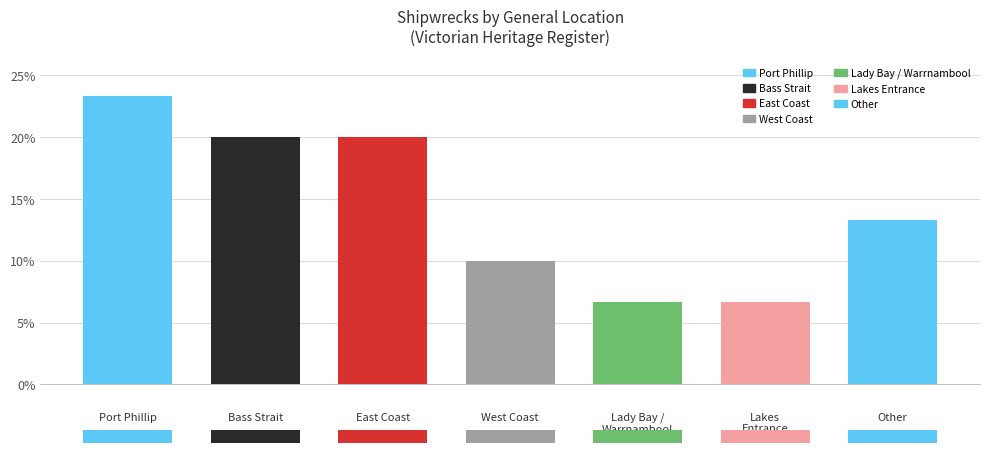

At which category does the chart reach its peak across all series?

Port Phillip